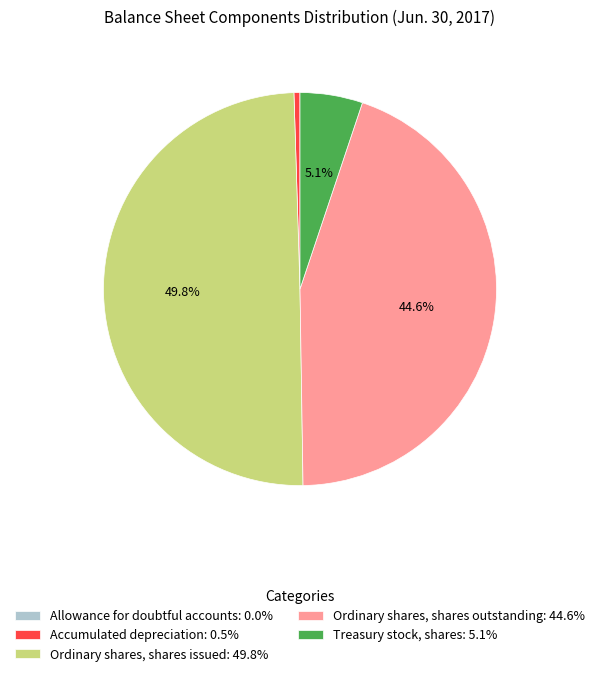

To the nearest percent, what percentage of the pie is Treasury stock, shares?

5%